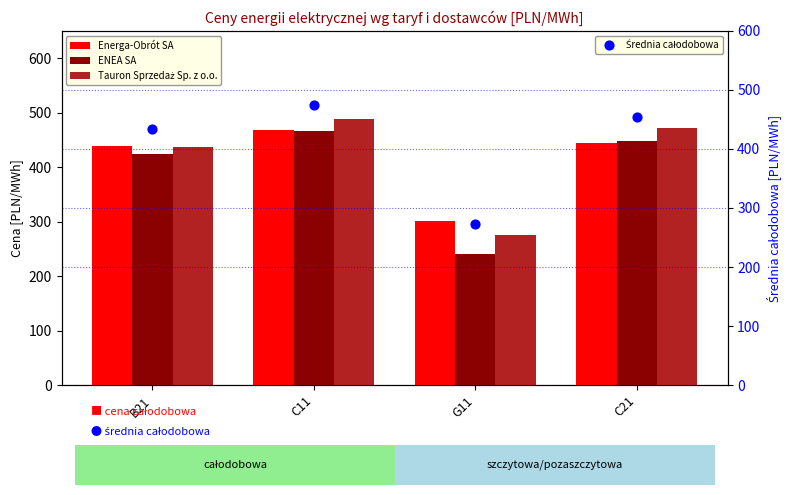

Which series contains the lowest Y value?

ENEA SA